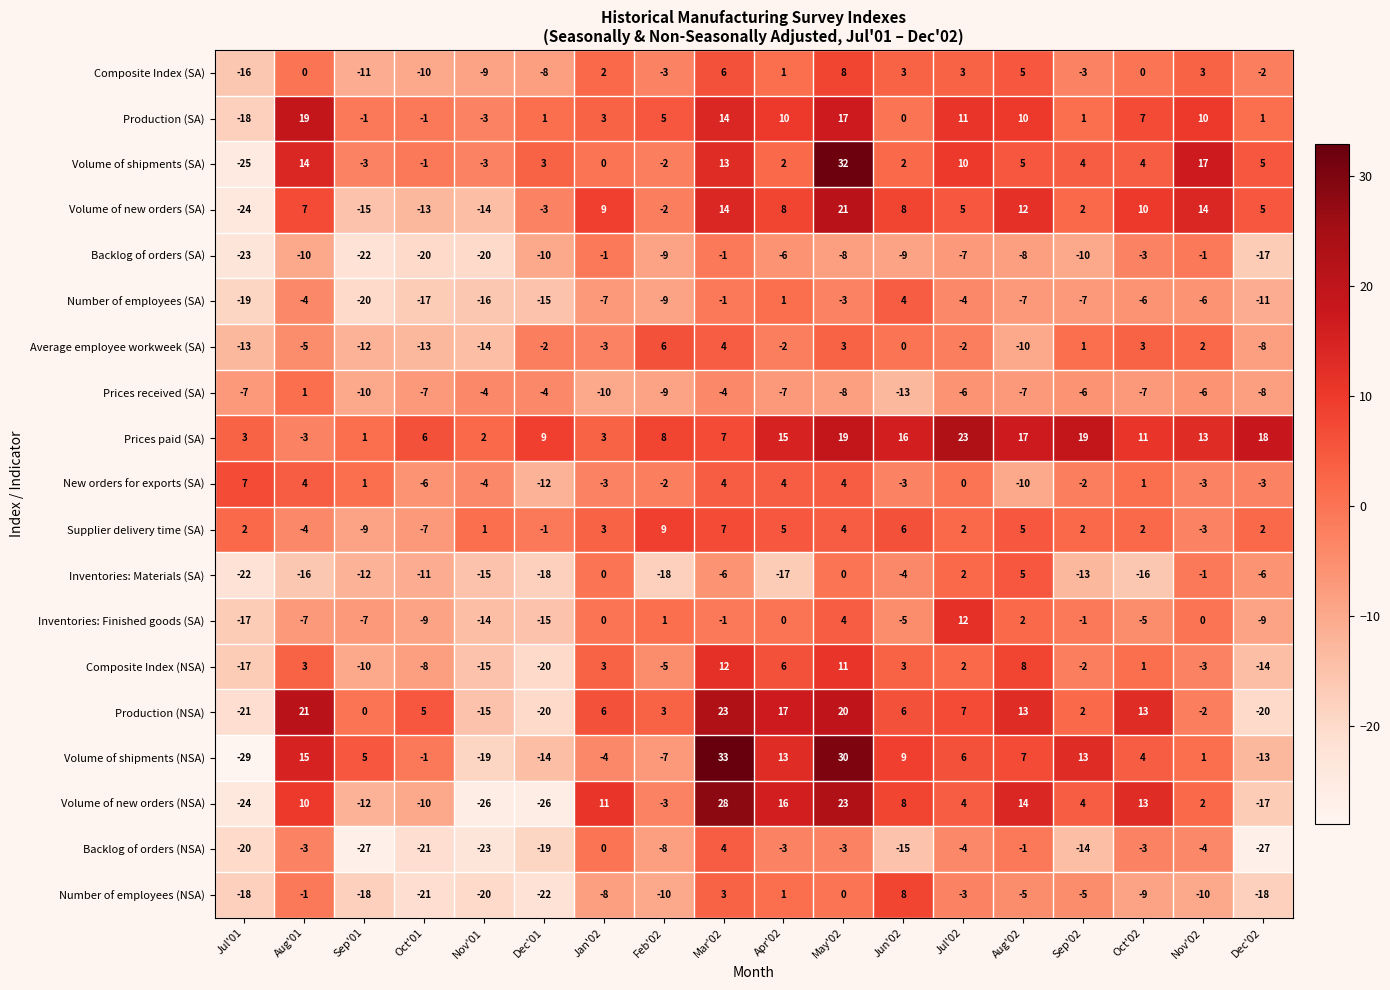

Which series has the largest total across all categories?

Prices paid (SA)